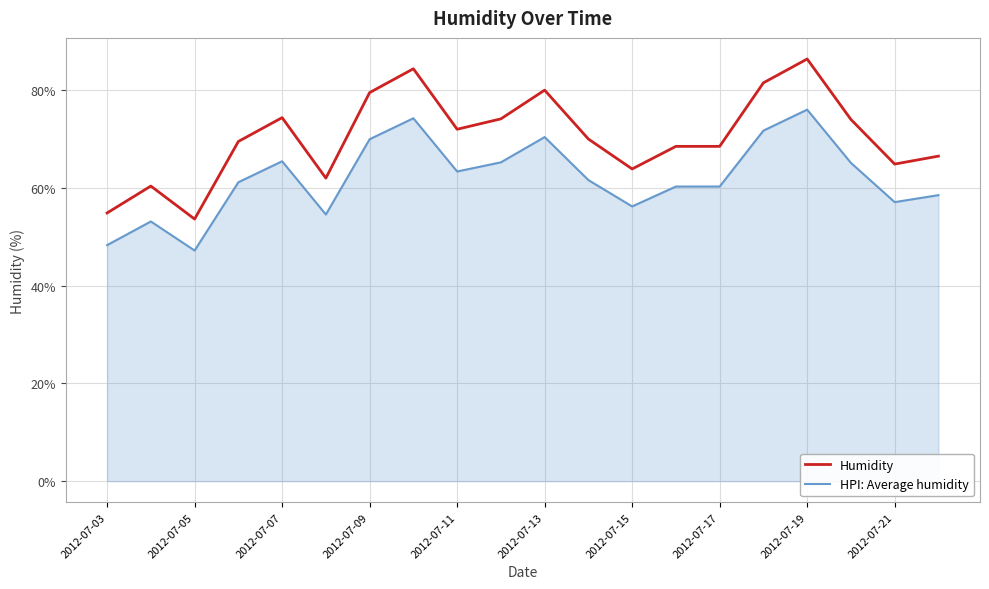

List the series in order of their peak value, highest first.

Humidity, HPI: Average humidity